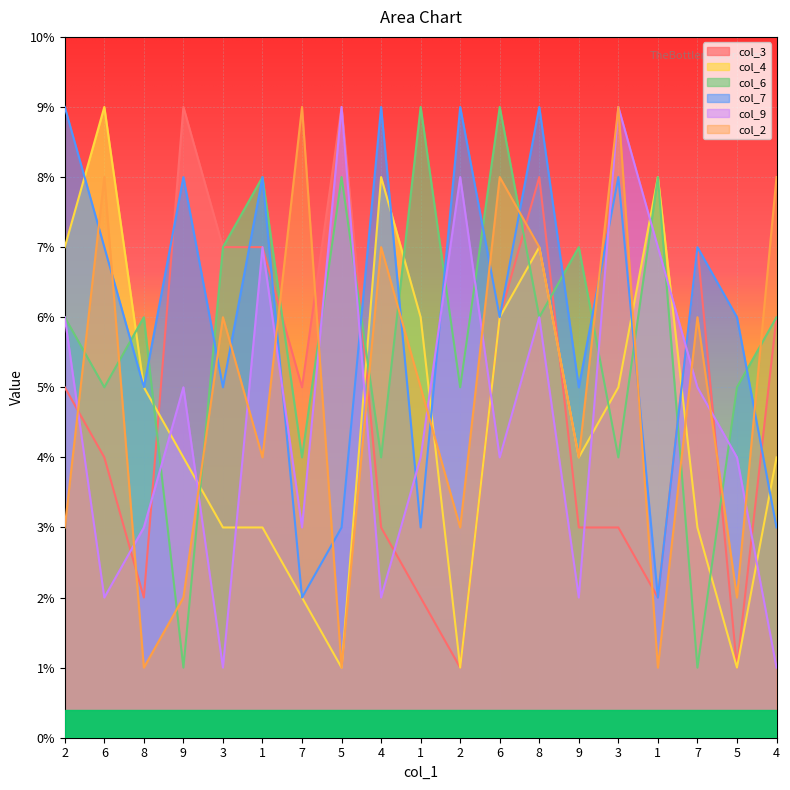

Reading right to left, extract all data points from this chart.

col_3: 6	1	7	2	3	3	8	6	1	2	3	9	5	7	7	9	2	4	5
col_4: 4	1	3	8	5	4	7	6	1	6	8	1	2	3	3	4	5	9	7
col_6: 6	5	1	8	4	7	6	9	5	9	4	8	4	8	7	1	6	5	6
col_7: 3	6	7	2	8	5	9	6	9	3	9	3	2	8	5	8	5	7	9
col_9: 1	4	5	7	9	2	6	4	8	4	2	9	3	7	1	5	3	2	6
col_2: 8	2	6	1	9	4	7	8	3	5	7	1	9	4	6	2	1	8	3